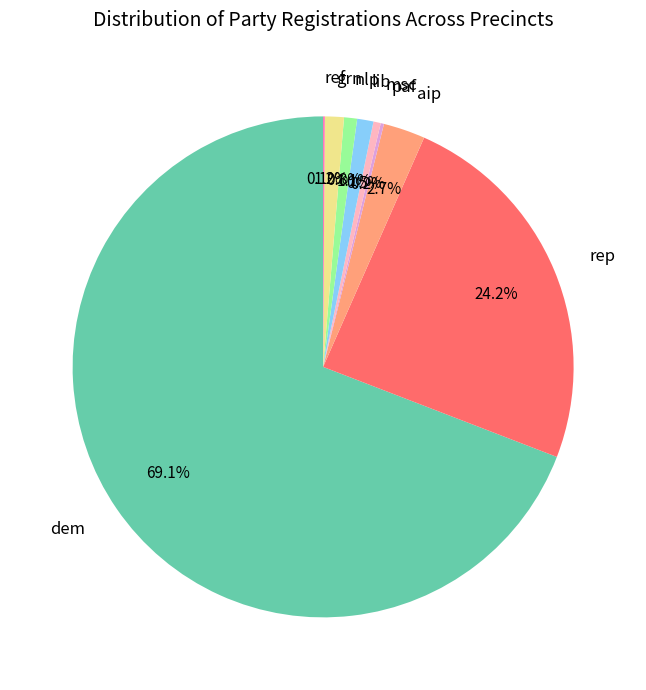

To the nearest percent, what is the average slice percentage?

11%